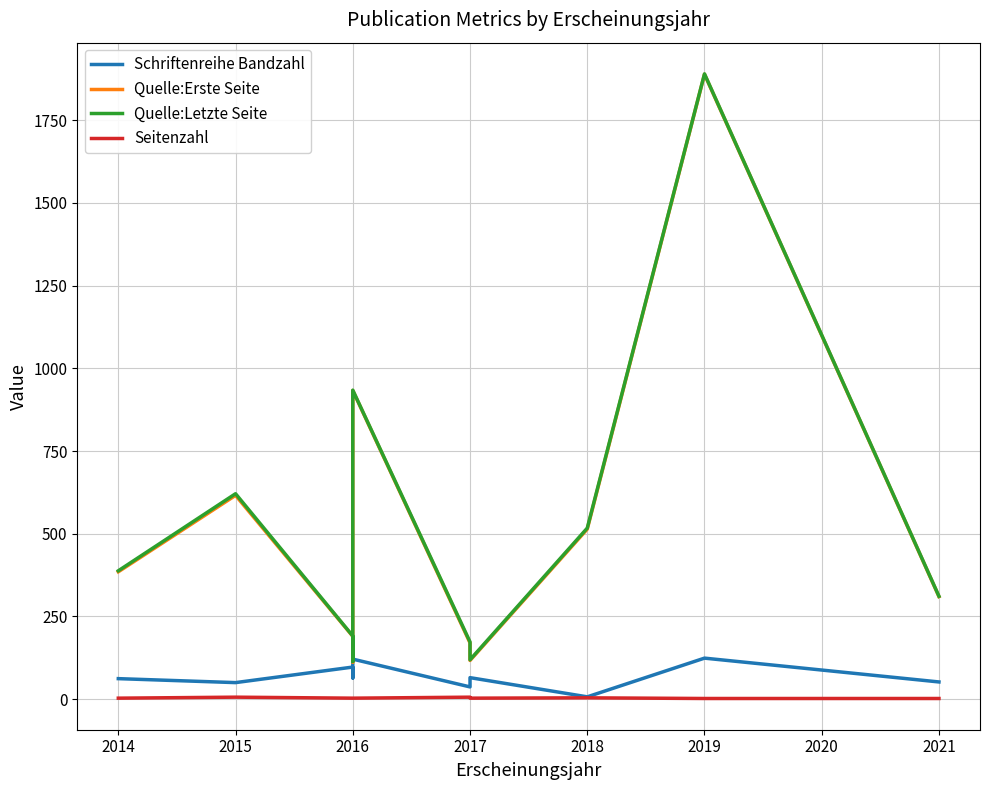

True or false: Quelle:Erste Seite and Seitenzahl intersect in this chart.

False